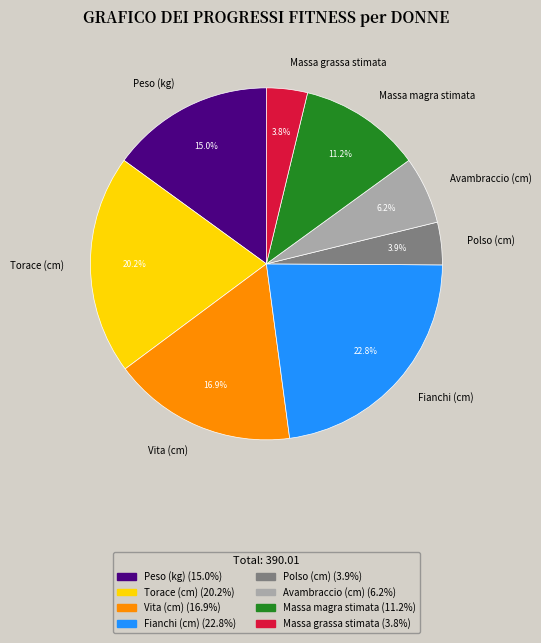

What is the largest slice in the pie chart?

Fianchi (cm)